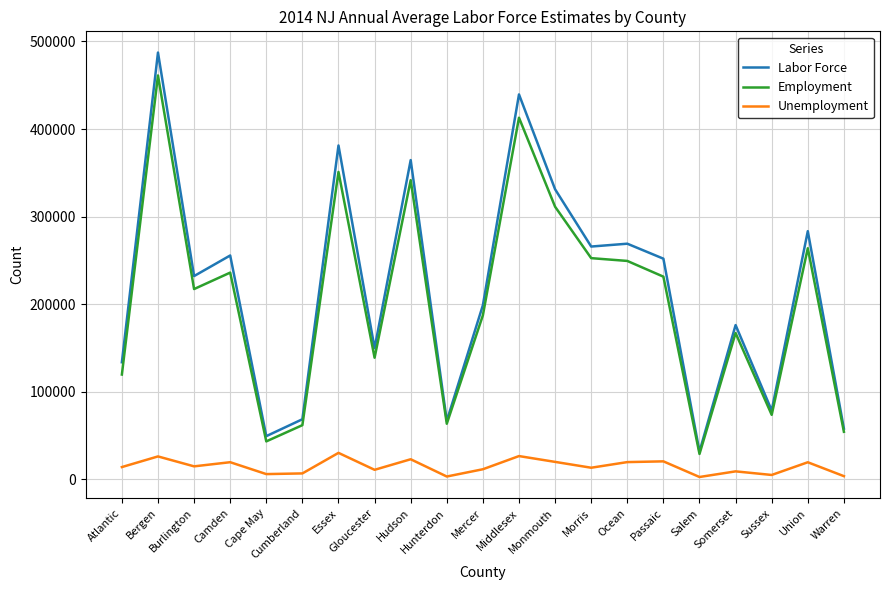

What is the smallest value displayed?

2663